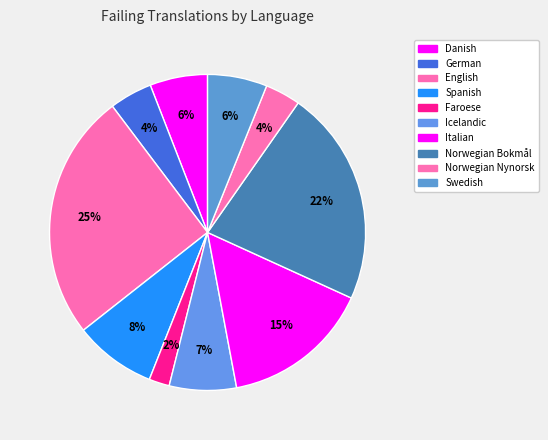

How many slices are in this pie chart?

10